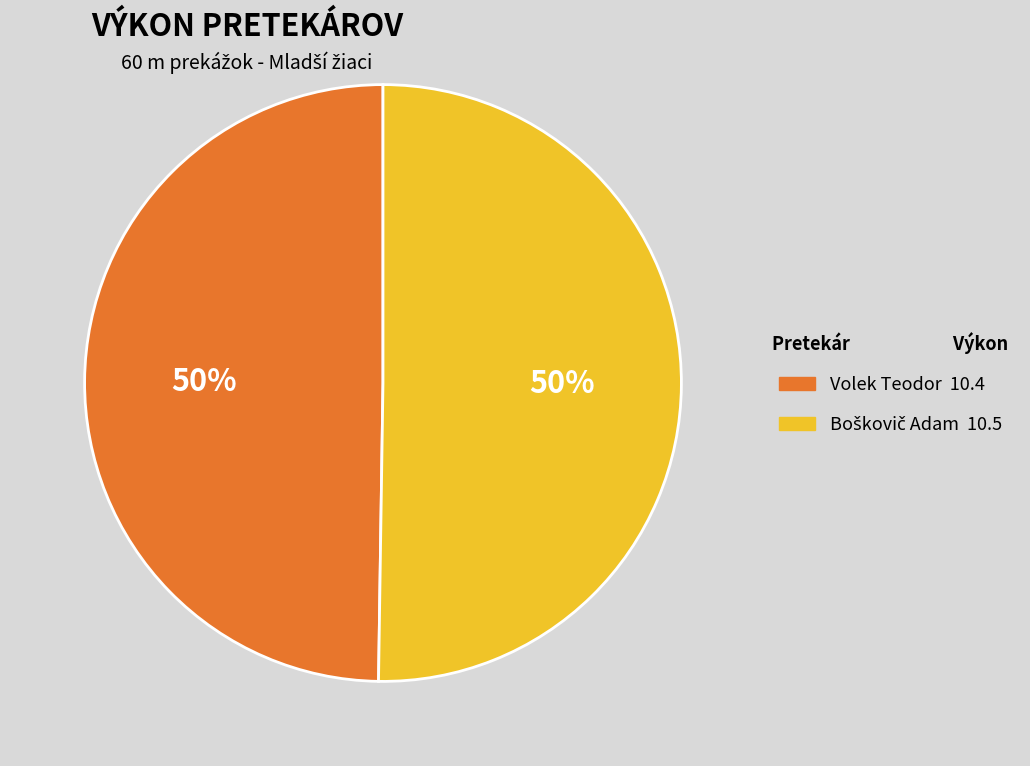

To the nearest percent, what is the average slice percentage?

50%